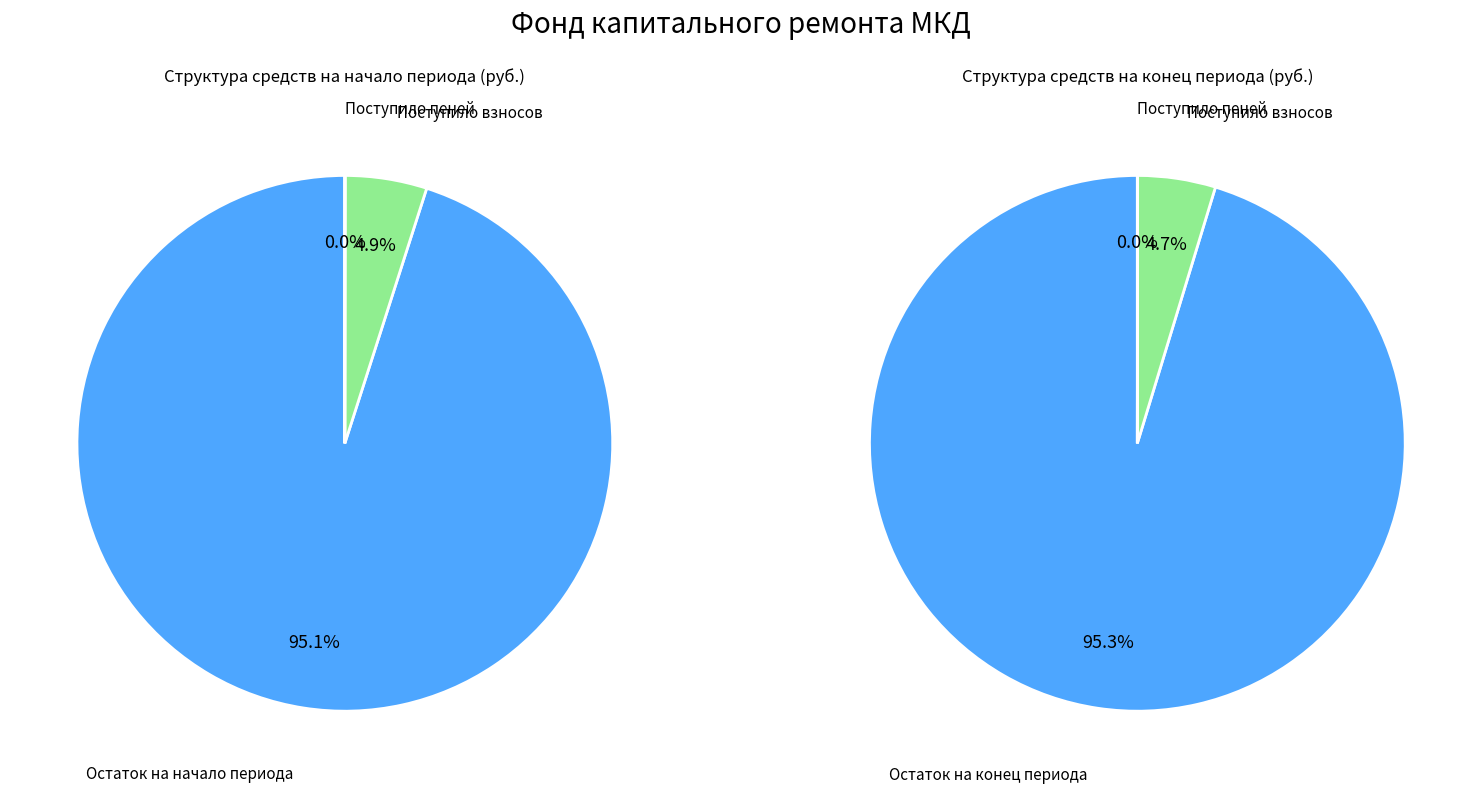

Is there a majority slice in this chart?

Yes